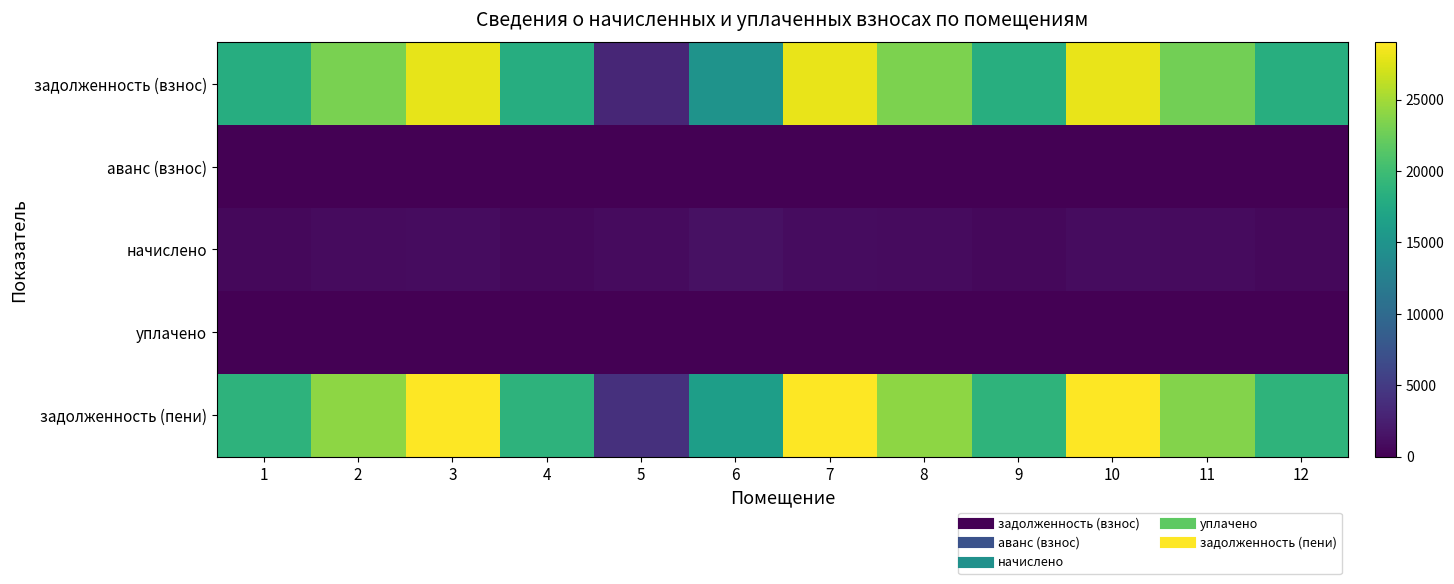

Reading left to right, what are all the values shown in this chart?

задолженность (взнос): 1=18075.5	2=23218.4	3=27912.1	4=18125.3	5=3168.4	6=14928.3	7=28011.8	8=23268.2	9=18225.2	10=28011.8	11=22819.1	12=18225.2
аванс (взнос): 1=0.0	2=0.0	3=0.0	4=0.0	5=0.0	6=0.0	7=0.0	8=0.0	9=0.0	10=0.0	11=0.0	12=0.0
начислено: 1=642.9	2=825.8	3=992.8	4=644.7	5=825.8	6=1353.3	7=996.3	8=827.6	9=648.2	10=996.3	11=811.6	12=648.2
уплачено: 1=0.0	2=0.0	3=0.0	4=0.0	5=0.0	6=0.0	7=0.0	8=0.0	9=0.0	10=0.0	11=0.0	12=0.0
задолженность (пени): 1=18718.4	2=24044.3	3=28904.9	4=18770.0	5=3994.3	6=16281.6	7=29008.2	8=24095.8	9=18873.5	10=29008.2	11=23630.7	12=18873.5